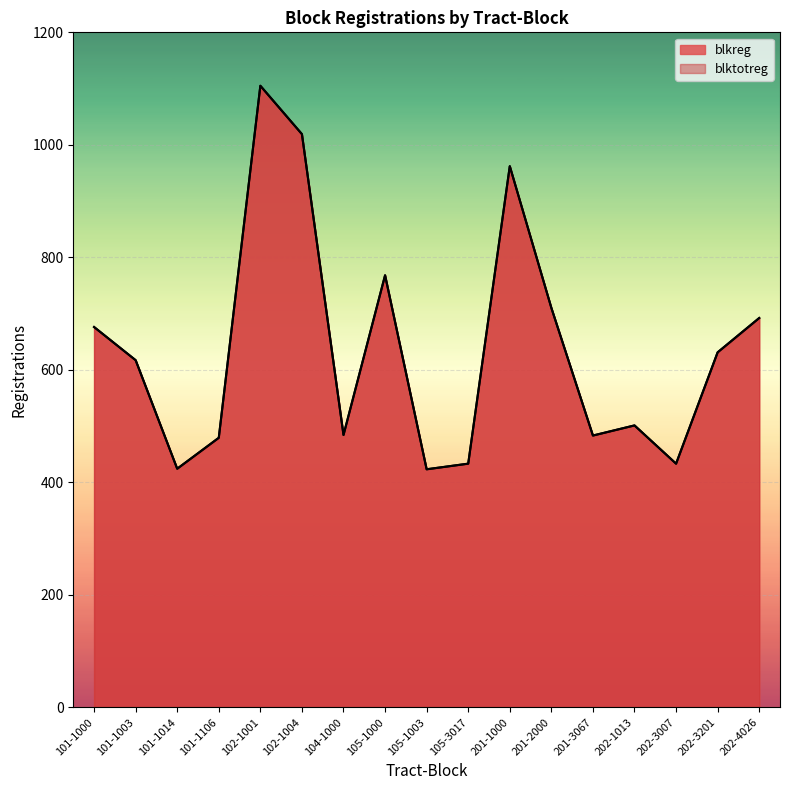

At how many categories does at least one series exceed 778?

3